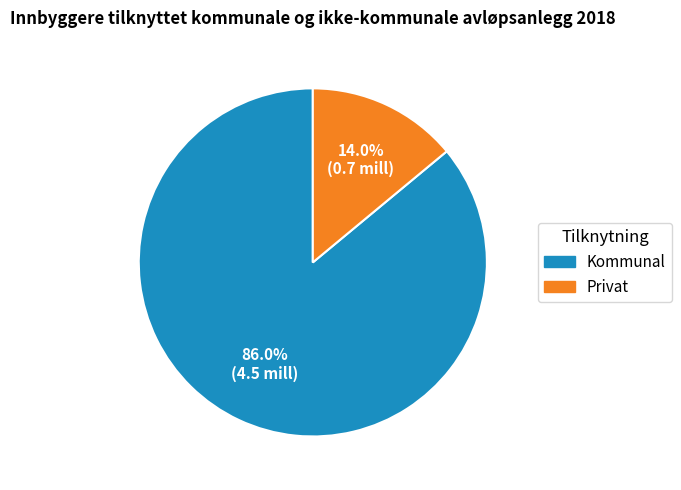

What percentage is NOT represented by Kommunal?

14.0%